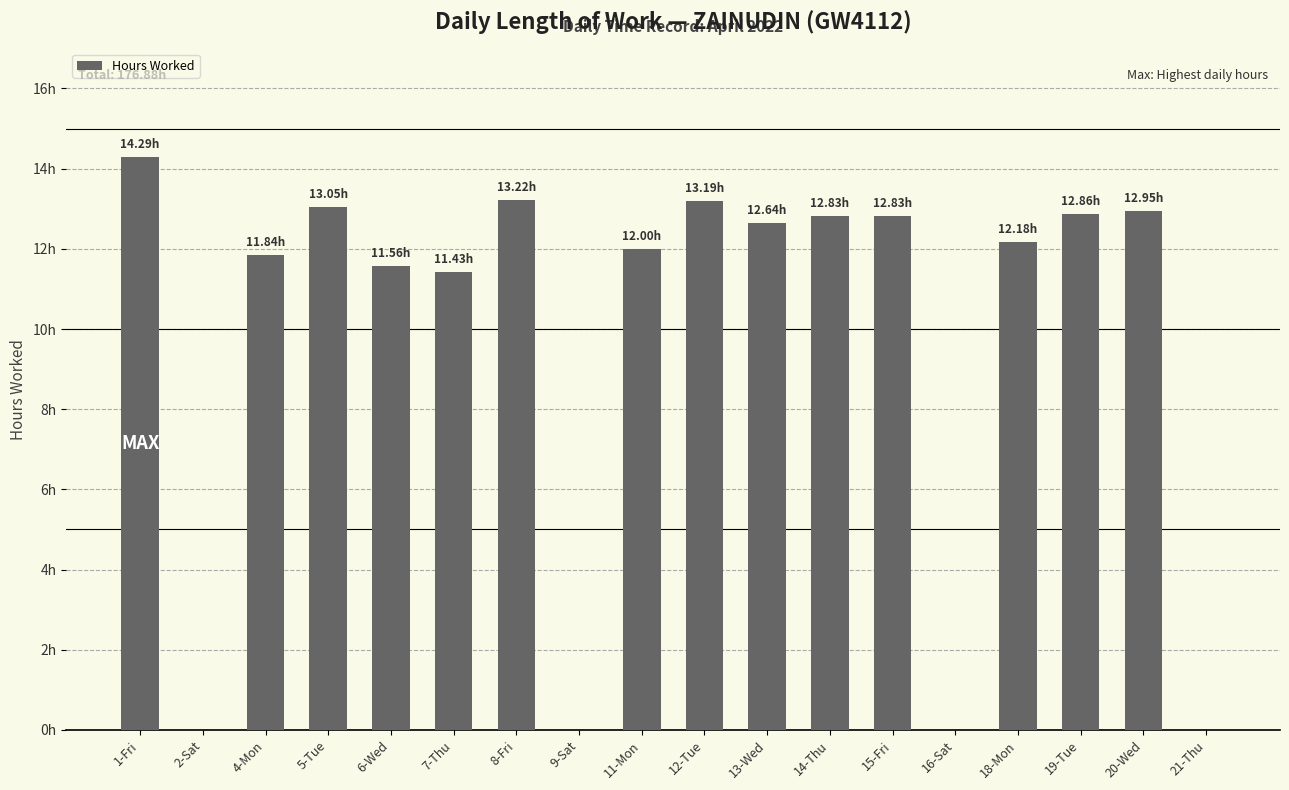

Rank the categories by value from highest to lowest.

1-Fri, 8-Fri, 12-Tue, 5-Tue, 20-Wed, 19-Tue, 14-Thu, 15-Fri, 13-Wed, 18-Mon, 11-Mon, 4-Mon, 6-Wed, 7-Thu, 2-Sat, 9-Sat, 16-Sat, 21-Thu